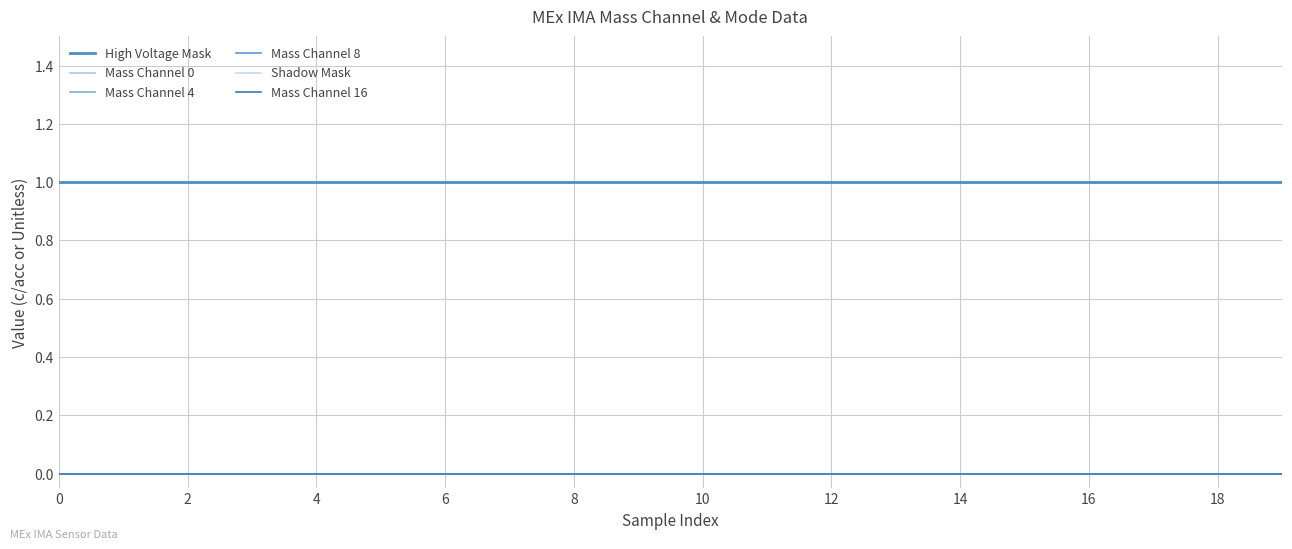

Reading right to left, transcribe all the data shown in this chart.

High Voltage Mask: 1	1	1	1	1	1	1	1	1	1	1	1	1	1	1	1	1	1	1	1
Mass Channel 0: 0	0	0	0	0	0	0	0	0	0	0	0	0	0	0	0	0	0	0	0
Mass Channel 4: 0	0	0	0	0	0	0	0	0	0	0	0	0	0	0	0	0	0	0	0
Mass Channel 8: 0	0	0	0	0	0	0	0	0	0	0	0	0	0	0	0	0	0	0	0
Shadow Mask: 0	0	0	0	0	0	0	0	0	0	0	0	0	0	0	0	0	0	0	0
Mass Channel 16: 0	0	0	0	0	0	0	0	0	0	0	0	0	0	0	0	0	0	0	0